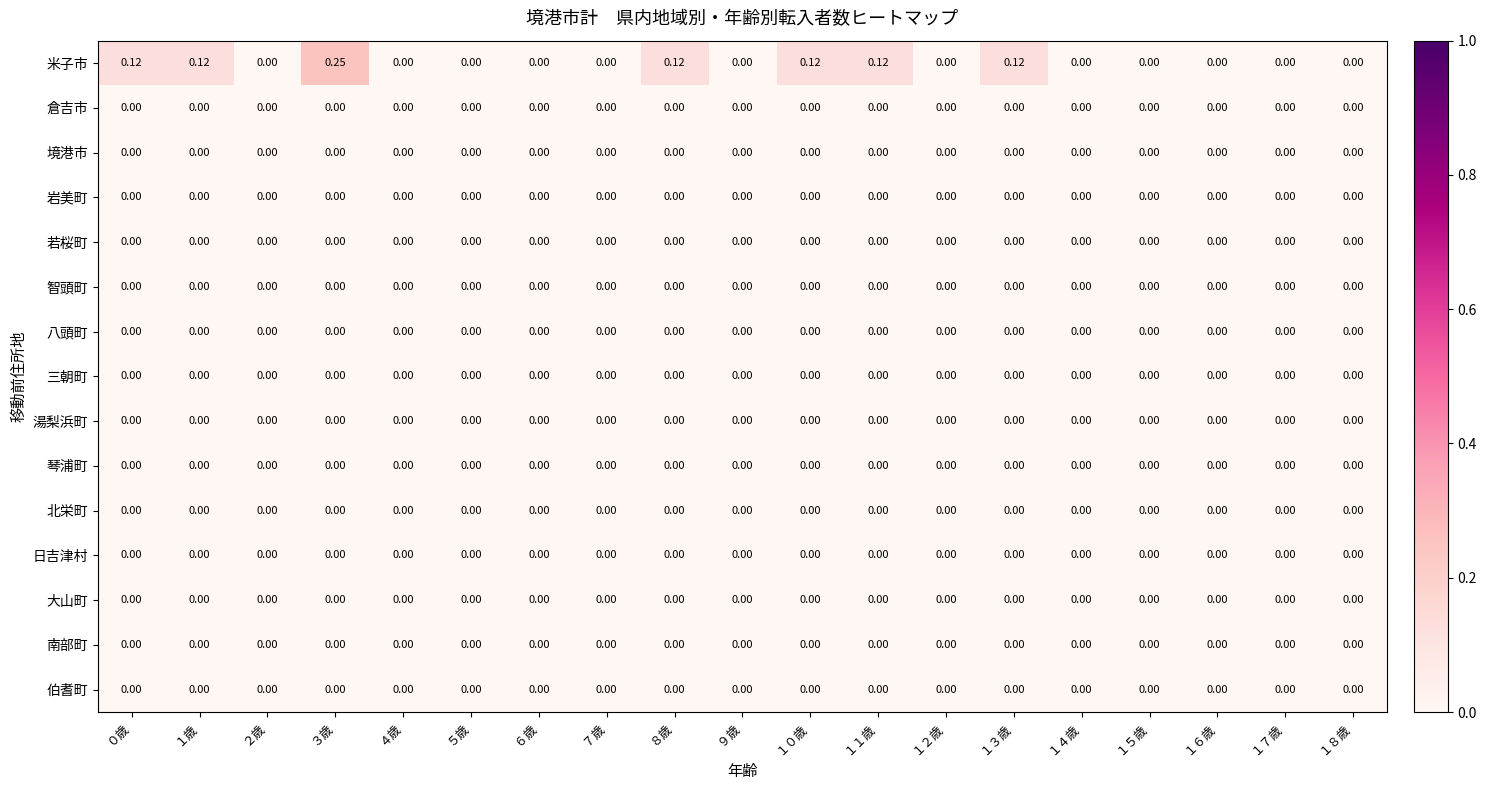

Which series has the largest total across all categories?

米子市